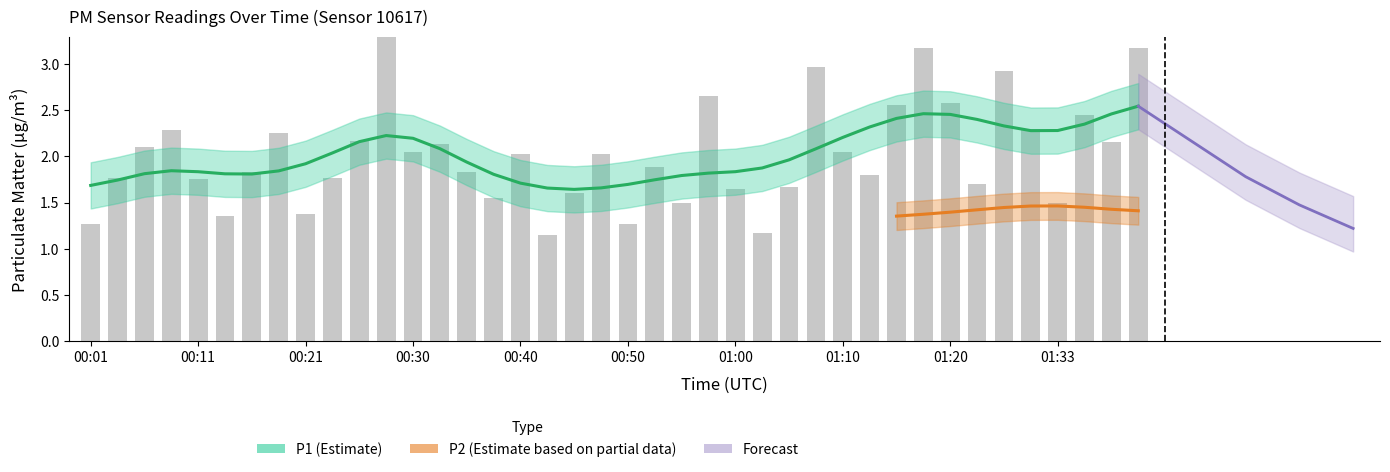

Which label corresponds to the largest value in the chart?

00:28